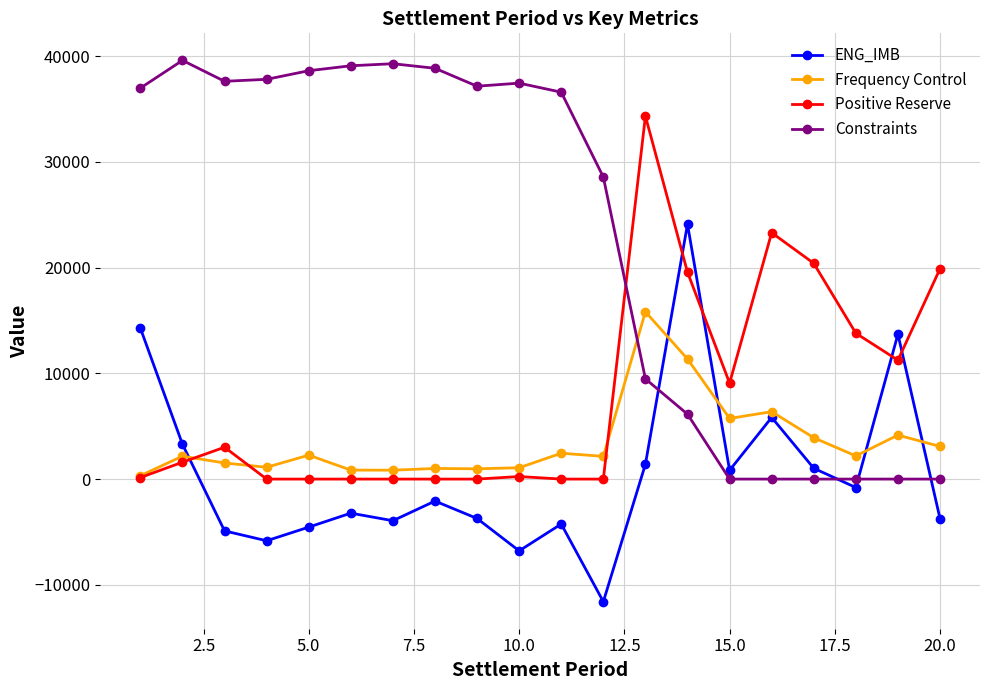

What is the highest value of the Positive Reserve series?

34337.6